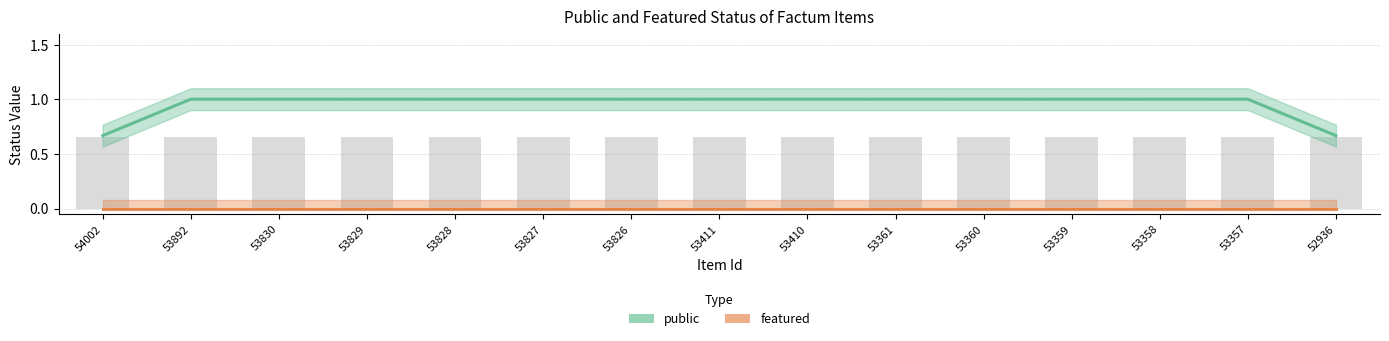

At 53357, list the series in order from smallest to largest.

featured, public